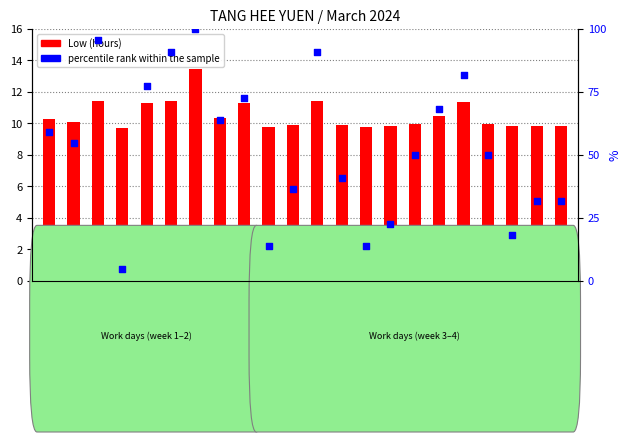

At which category is the sum across all series the highest?

8
Fri